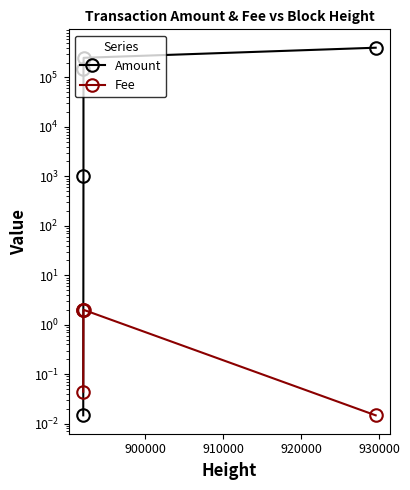

True or false: Fee has more than 0 interior local peaks.

False